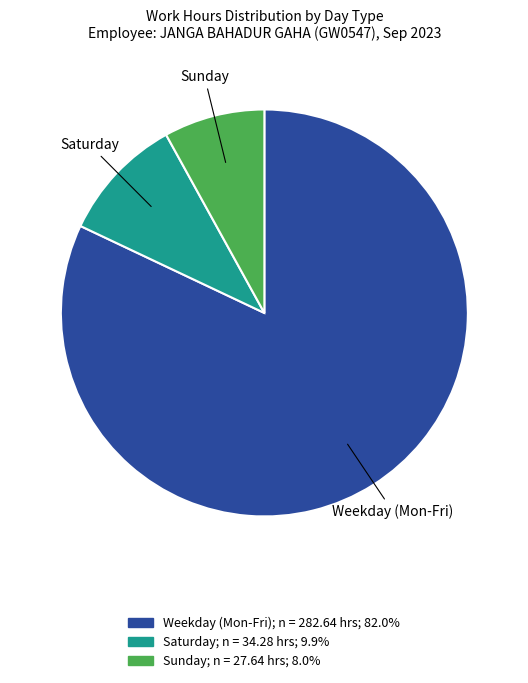

Count the number of slices in the pie.

3